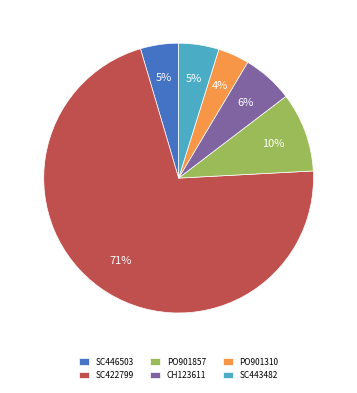

Is the sum of PO901857 and CH123611 greater than half?

No